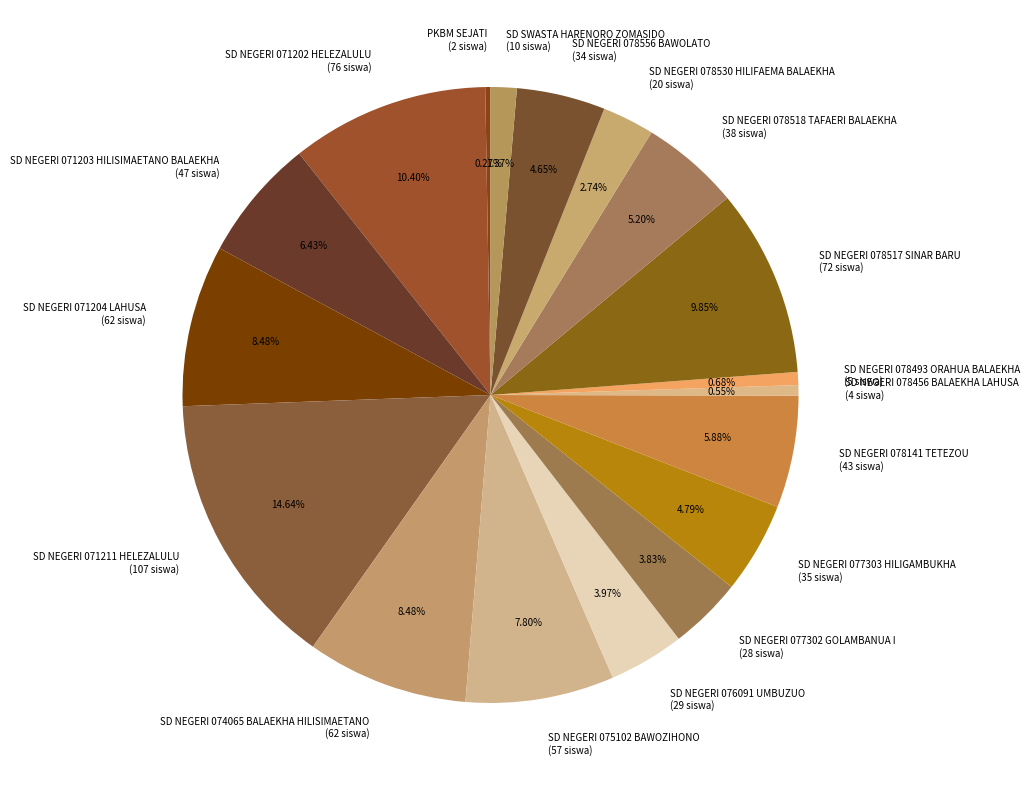

Does SD NEGERI 074065 BALAEKHA HILISIMAETANO (62 siswa) represent more than half of the total?

No